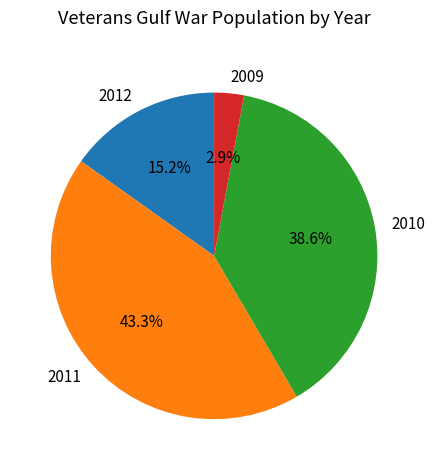

Which slice is the largest?

2011